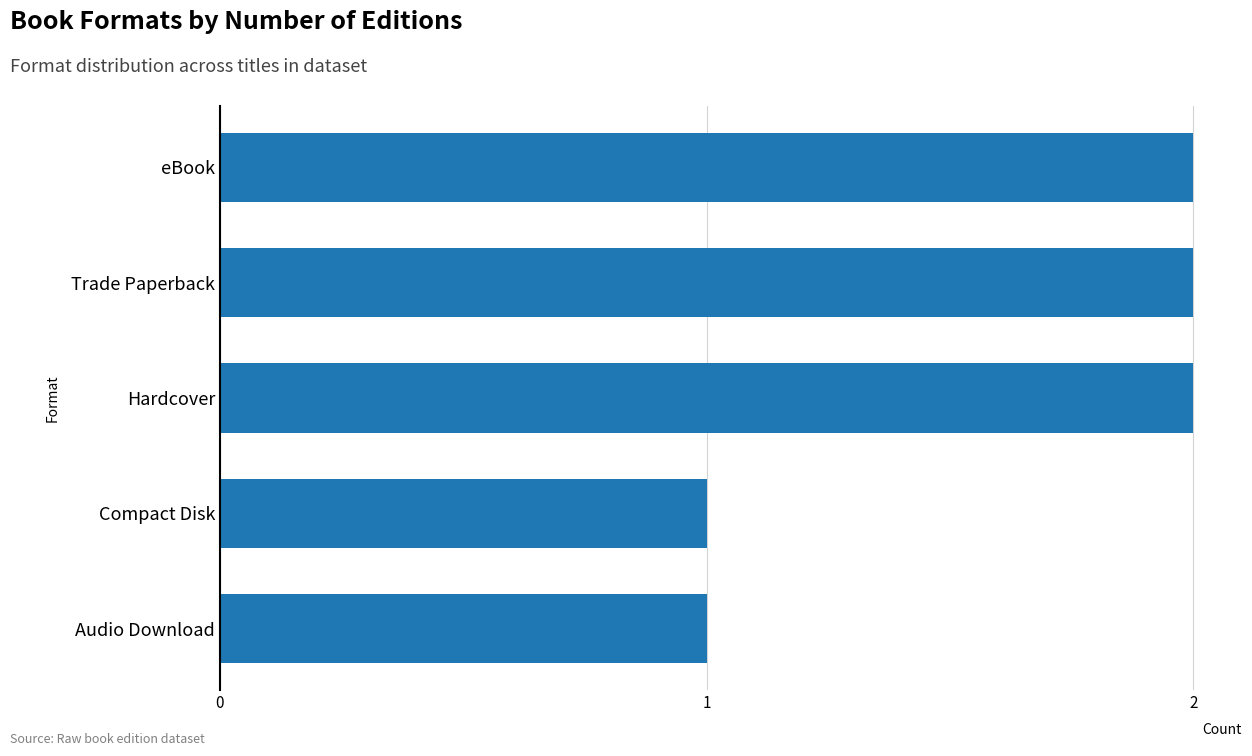

What is the sum of the values at Audio Download and Hardcover?

3